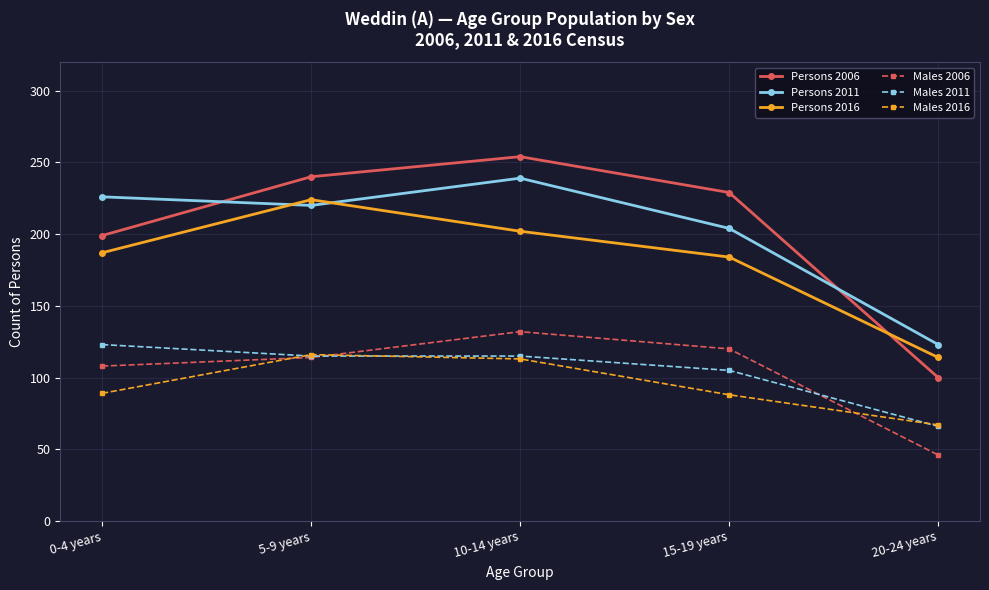

True or false: Males 2016 and Persons 2016 cross at least once.

False